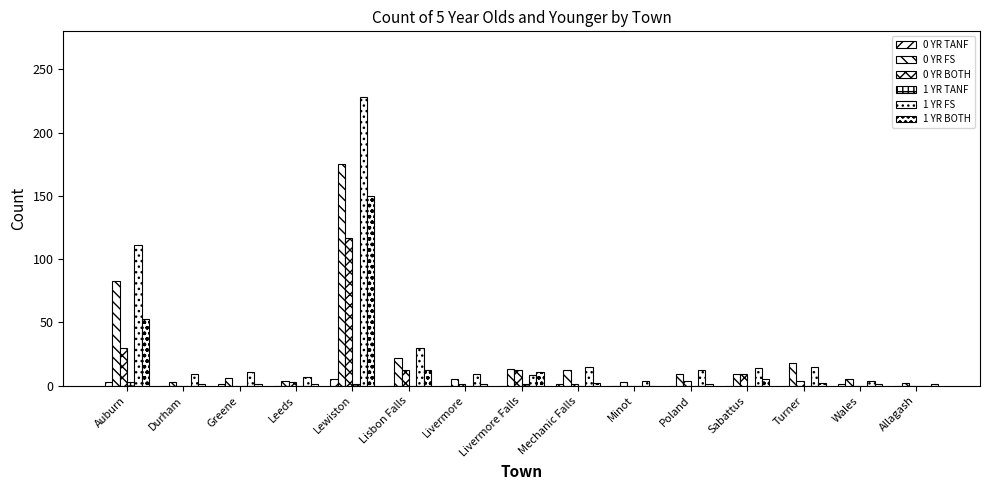

Does the chart contain stacked bars?

No